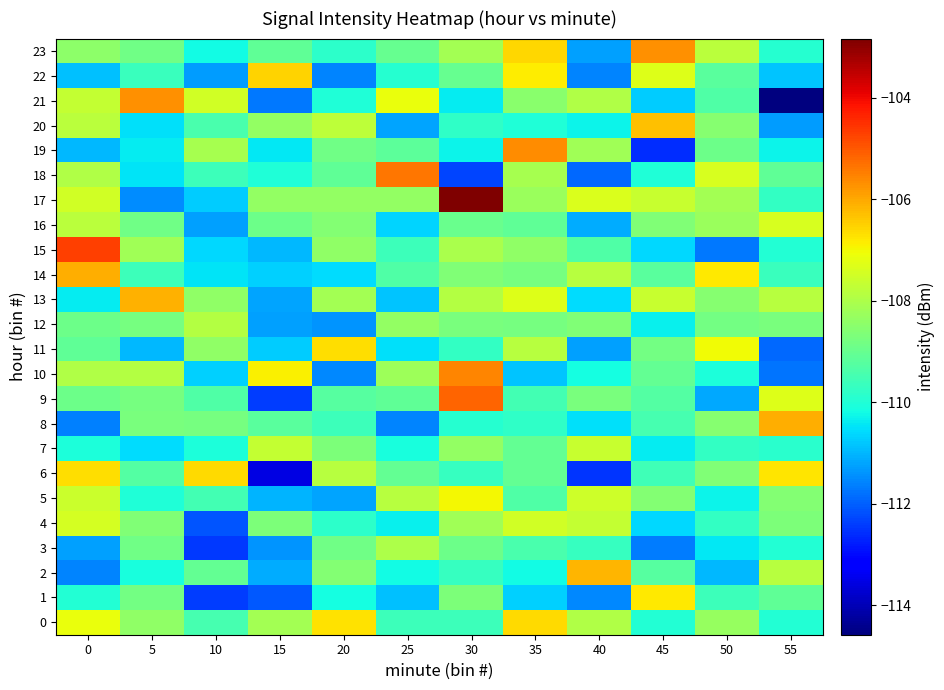

Reading left to right, what are all the values shown in this chart?

0: 0=-107.1	5=-108.4	10=-109.4	15=-108.1	20=-106.7	25=-109.6	30=-109.6	35=-106.6	40=-107.9	45=-110.0	50=-108.3	55=-110.0
1: 0=-110.0	5=-108.8	10=-112.4	15=-112.1	20=-110.1	25=-110.9	30=-108.7	35=-110.7	40=-111.6	45=-106.8	50=-109.6	55=-109.1
2: 0=-111.6	5=-110.1	10=-109.0	15=-111.1	20=-108.6	25=-110.2	30=-109.7	35=-110.2	40=-106.1	45=-109.2	50=-111.0	55=-107.9
3: 0=-111.2	5=-108.9	10=-112.5	15=-111.4	20=-108.9	25=-108.0	30=-108.9	35=-109.4	40=-109.7	45=-111.7	50=-110.4	55=-110.0
4: 0=-107.5	5=-108.6	10=-112.1	15=-108.7	20=-109.9	25=-110.3	30=-108.2	35=-107.5	40=-107.7	45=-110.6	50=-109.7	55=-108.7
5: 0=-107.6	5=-110.0	10=-109.5	15=-111.0	20=-111.2	25=-107.9	30=-107.0	35=-109.3	40=-107.6	45=-108.6	50=-110.3	55=-108.6
6: 0=-106.7	5=-109.3	10=-106.6	15=-113.6	20=-107.9	25=-109.1	30=-109.7	35=-109.1	40=-112.5	45=-109.6	50=-108.6	55=-106.8
7: 0=-110.1	5=-110.6	10=-110.0	15=-107.7	20=-108.7	25=-110.1	30=-108.4	35=-109.1	40=-107.6	45=-110.4	50=-109.8	55=-109.9
8: 0=-111.6	5=-108.7	10=-108.8	15=-109.2	20=-109.6	25=-111.6	30=-109.9	35=-109.8	40=-110.5	45=-109.5	50=-108.5	55=-106.1
9: 0=-108.9	5=-108.8	10=-109.3	15=-112.4	20=-109.3	25=-109.1	30=-105.1	35=-109.5	40=-108.7	45=-109.3	50=-111.1	55=-107.3
10: 0=-108.0	5=-107.9	10=-110.7	15=-106.9	20=-111.5	25=-108.2	30=-105.6	35=-110.9	40=-110.2	45=-109.0	50=-110.0	55=-111.8
11: 0=-109.1	5=-111.0	10=-108.4	15=-110.7	20=-106.6	25=-110.5	30=-109.7	35=-107.9	40=-111.3	45=-108.8	50=-107.1	55=-111.9
12: 0=-108.9	5=-108.8	10=-107.9	15=-111.3	20=-111.4	25=-108.4	30=-108.7	35=-108.8	40=-108.6	45=-110.3	50=-108.8	55=-108.7
13: 0=-110.4	5=-106.1	10=-108.4	15=-111.2	20=-108.1	25=-110.8	30=-107.9	35=-107.3	40=-110.6	45=-107.6	50=-108.5	55=-107.9
14: 0=-106.1	5=-109.6	10=-110.5	15=-110.7	20=-110.6	25=-109.3	30=-108.7	35=-108.8	40=-107.8	45=-109.2	50=-106.8	55=-109.7
15: 0=-104.7	5=-108.2	10=-110.6	15=-111.0	20=-108.4	25=-109.6	30=-108.0	35=-108.4	40=-109.3	45=-110.6	50=-111.7	55=-110.0
16: 0=-107.8	5=-108.9	10=-111.3	15=-108.9	20=-108.6	25=-110.7	30=-109.0	35=-109.1	40=-111.1	45=-108.6	50=-108.3	55=-107.4
17: 0=-107.5	5=-111.5	10=-110.8	15=-108.4	20=-108.4	25=-108.4	30=-102.8	35=-108.3	40=-107.3	45=-107.6	50=-108.1	55=-109.7
18: 0=-108.0	5=-110.5	10=-109.6	15=-110.0	20=-109.1	25=-105.4	30=-112.3	35=-108.1	40=-111.9	45=-110.0	50=-107.4	55=-109.1
19: 0=-111.0	5=-110.4	10=-108.1	15=-110.4	20=-108.9	25=-109.1	30=-110.3	35=-105.7	40=-108.2	45=-112.6	50=-108.9	55=-110.3
20: 0=-107.8	5=-110.5	10=-109.4	15=-108.4	20=-107.8	25=-111.2	30=-109.8	35=-110.0	40=-110.3	45=-106.3	50=-108.5	55=-111.3
21: 0=-107.7	5=-105.7	10=-107.5	15=-111.7	20=-110.0	25=-107.1	30=-110.4	35=-108.5	40=-107.9	45=-110.7	50=-109.3	55=-114.6
22: 0=-110.9	5=-109.6	10=-111.3	15=-106.5	20=-111.6	25=-109.9	30=-109.0	35=-106.8	40=-111.6	45=-107.3	50=-109.2	55=-110.8
23: 0=-108.4	5=-108.9	10=-110.2	15=-109.1	20=-109.9	25=-109.0	30=-108.1	35=-106.6	40=-111.3	45=-105.7	50=-107.8	55=-109.9